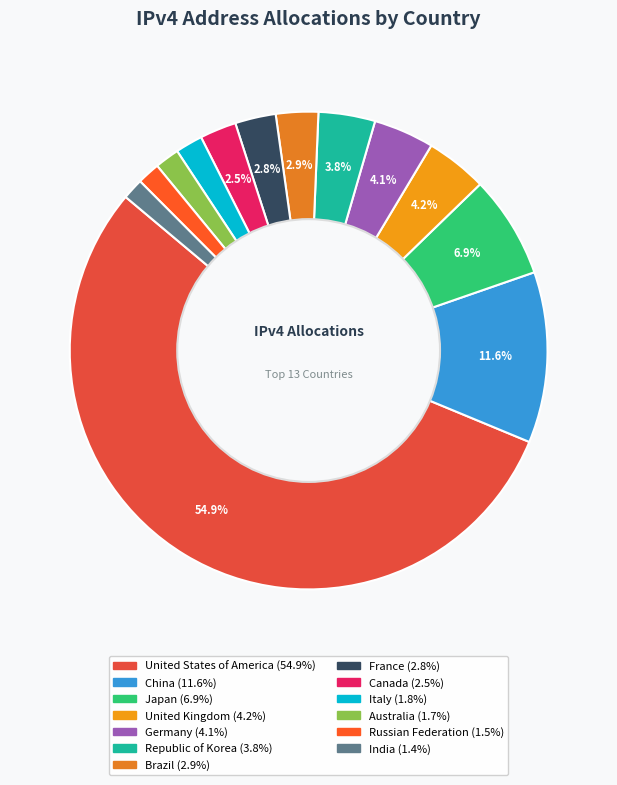

What percentage is the China slice, to the nearest percent?

12%